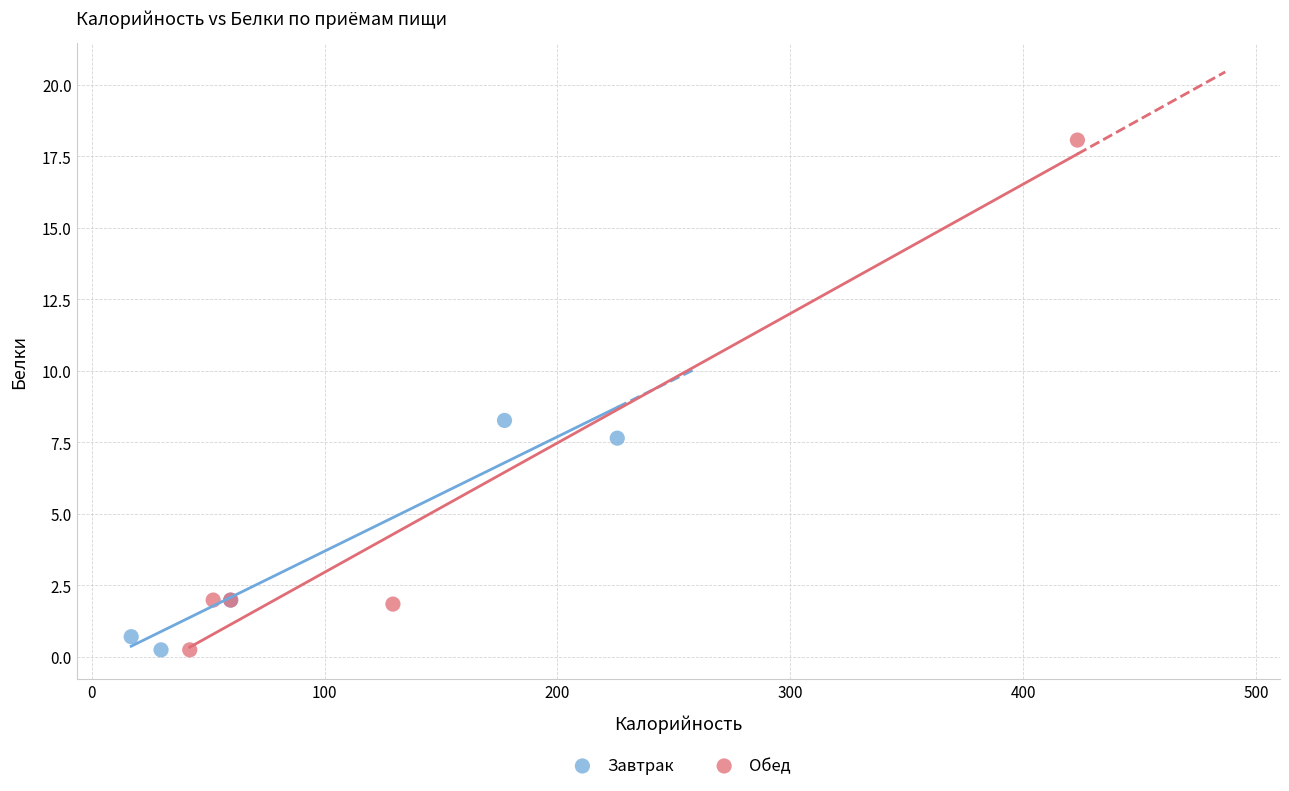

What are all the series names shown in the legend?

Завтрак, Обед